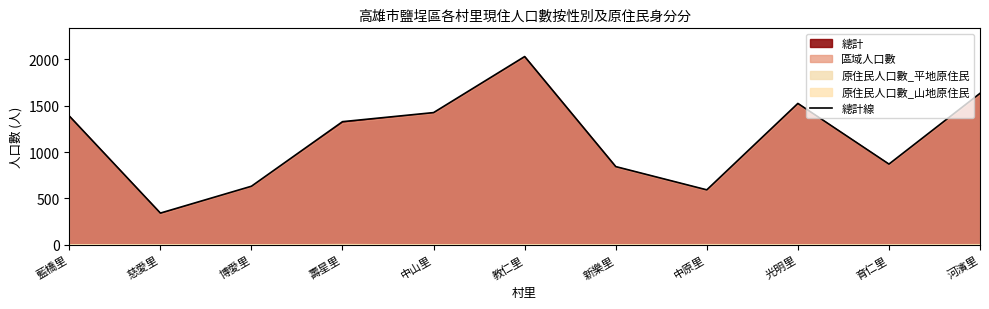

At which label does the data first exceed 1328?

藍橋里